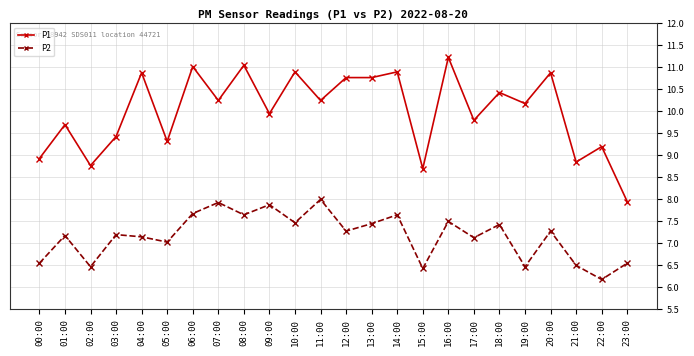

Where is the first local maximum for P1?

01:00